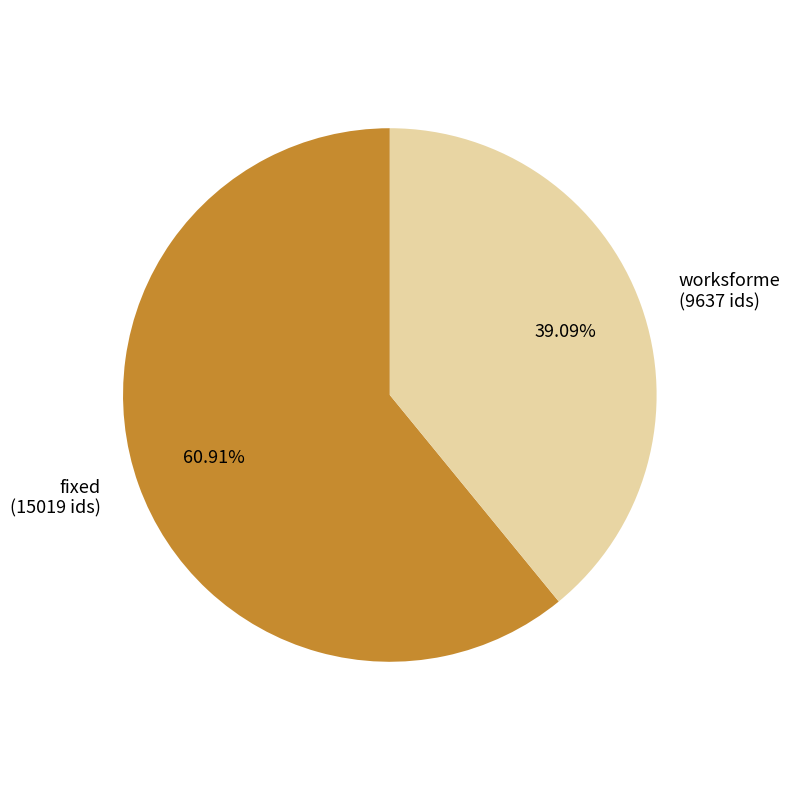

How much of the chart is everything except fixed?

39.1%